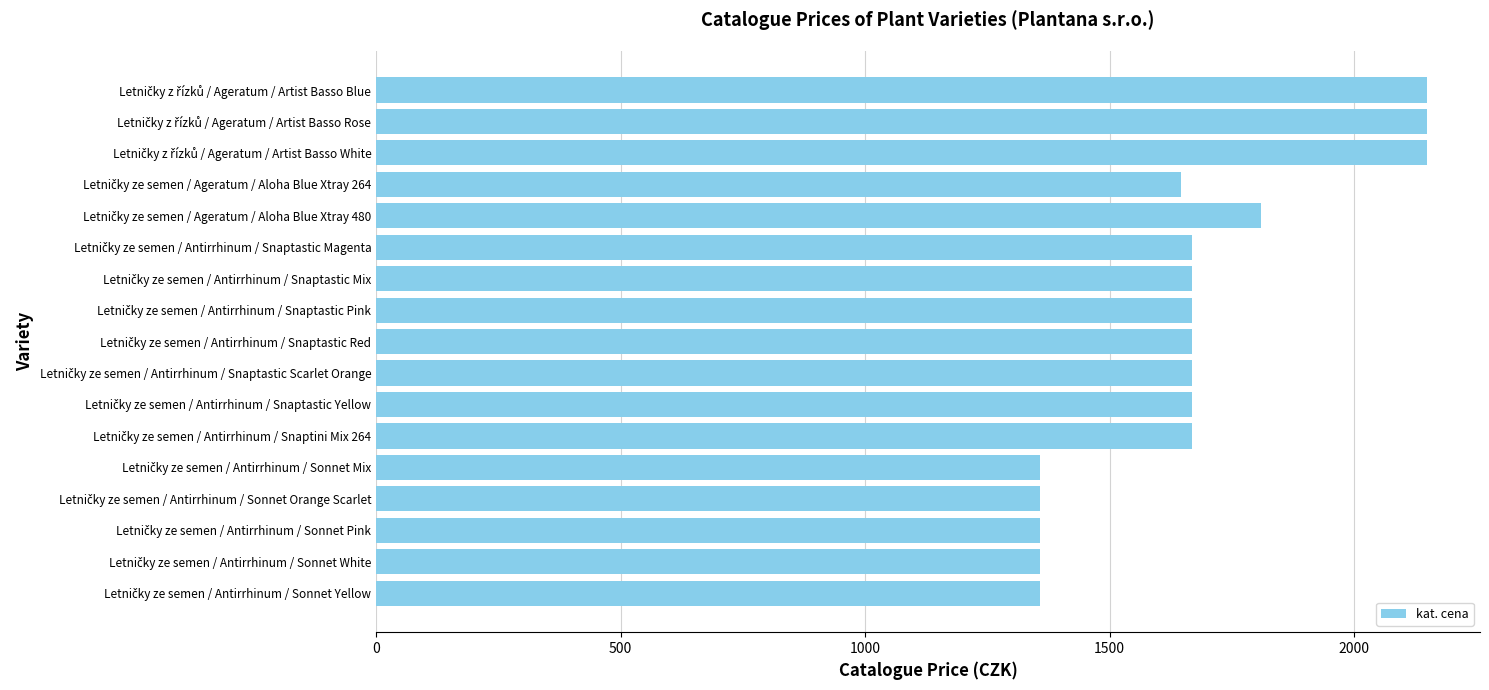

What is the maximum value shown in the chart?

2150